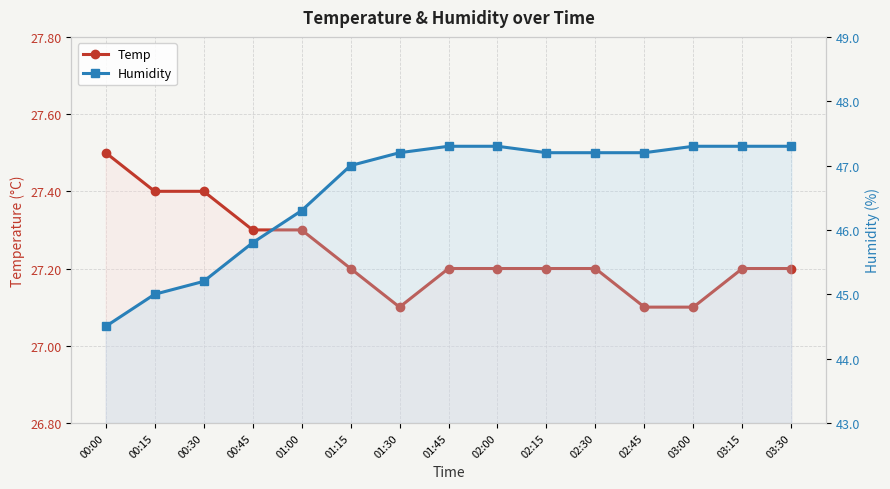

True or false: Temp and Humidity intersect in this chart.

False